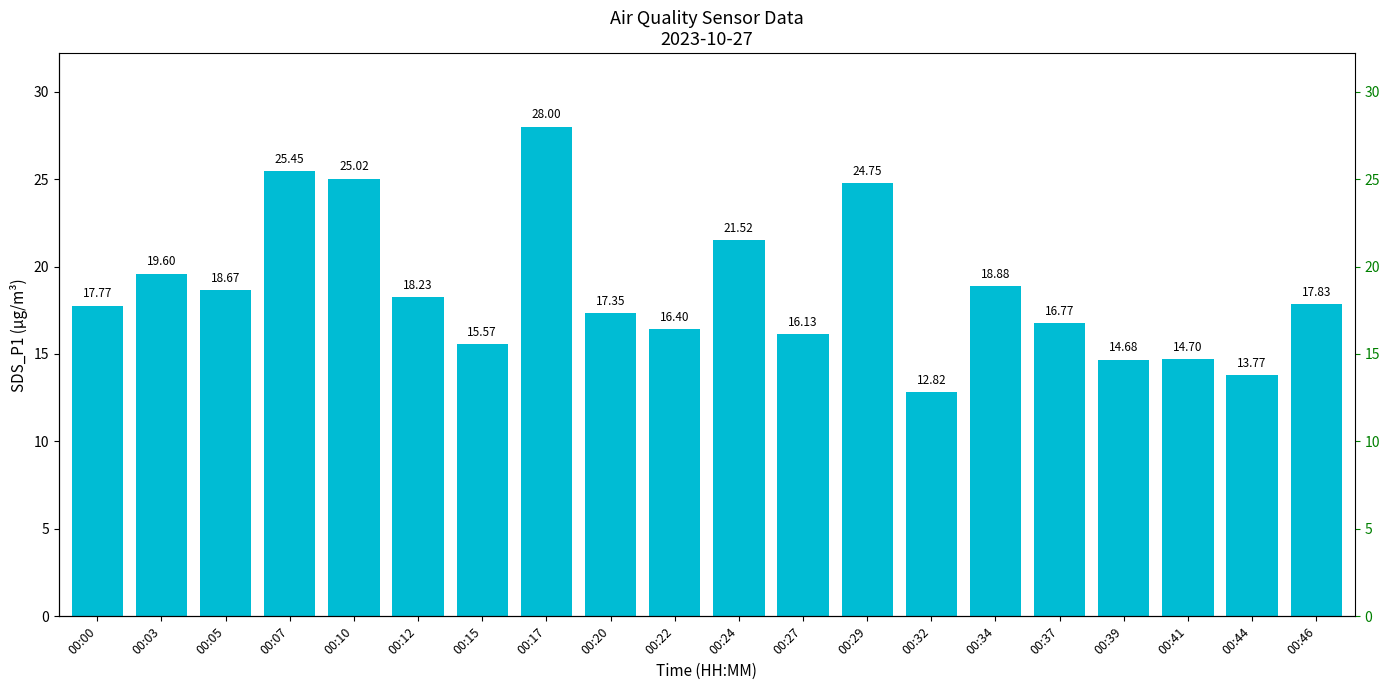

List the labels in order of value, smallest first.

00:32, 00:44, 00:39, 00:41, 00:15, 00:27, 00:22, 00:37, 00:20, 00:00, 00:46, 00:12, 00:05, 00:34, 00:03, 00:24, 00:29, 00:10, 00:07, 00:17